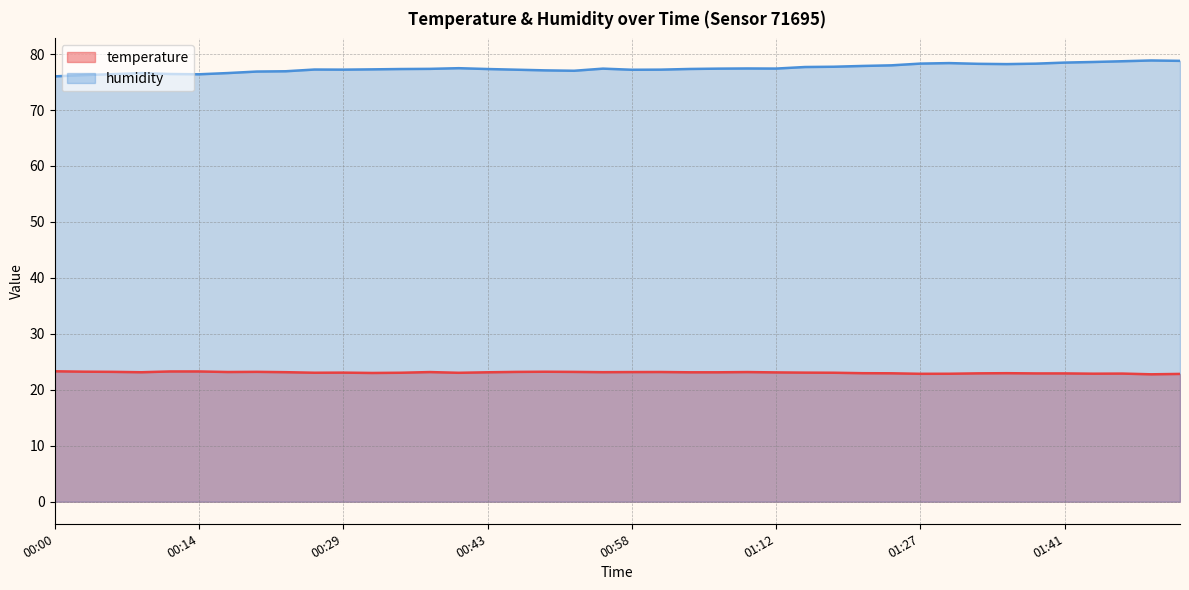

Where does the temperature series first go above 23?

00:00